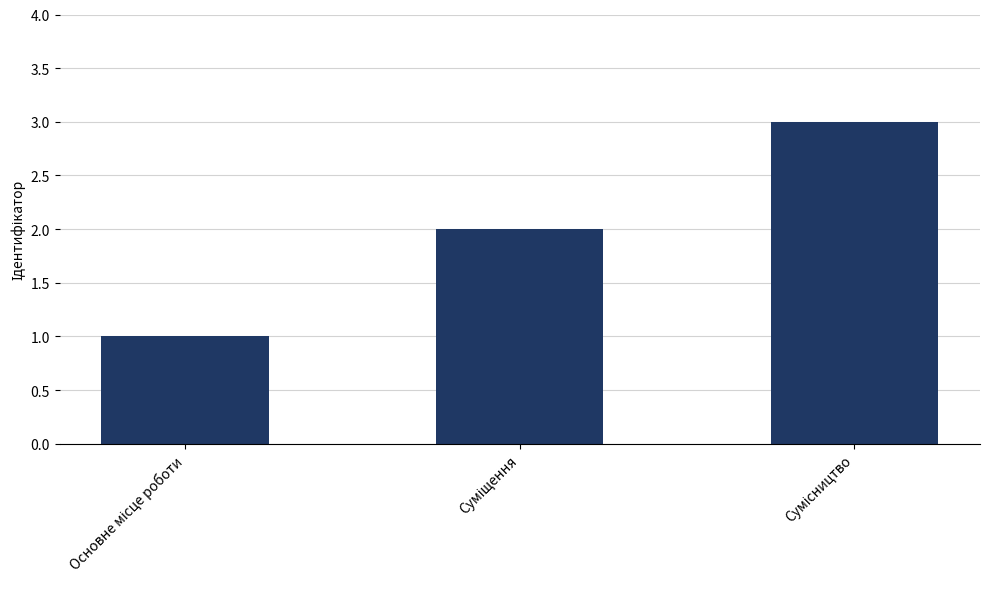

What is the sum of all values?

6